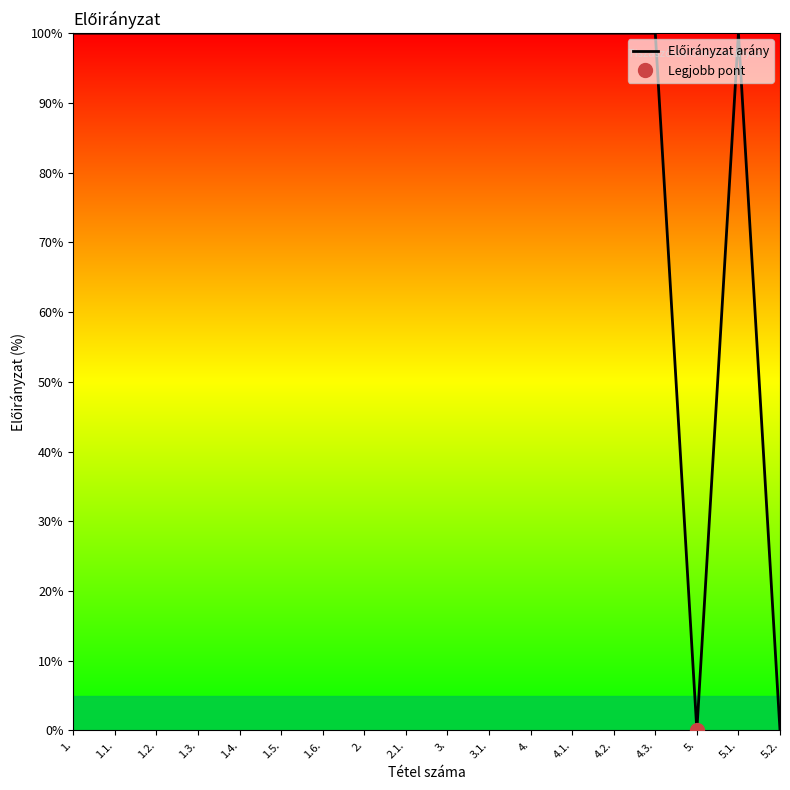

Reading left to right, list all the values displayed in this chart.

1.=100	1.1.=100	1.2.=100	1.3.=100	1.4.=100	1.5.=100	1.6.=100	2.=100	2.1.=100	3.=100	3.1.=100	4.=100	4.1.=100	4.2.=100	4.3.=100	5.=0	5.1.=100	5.2.=0